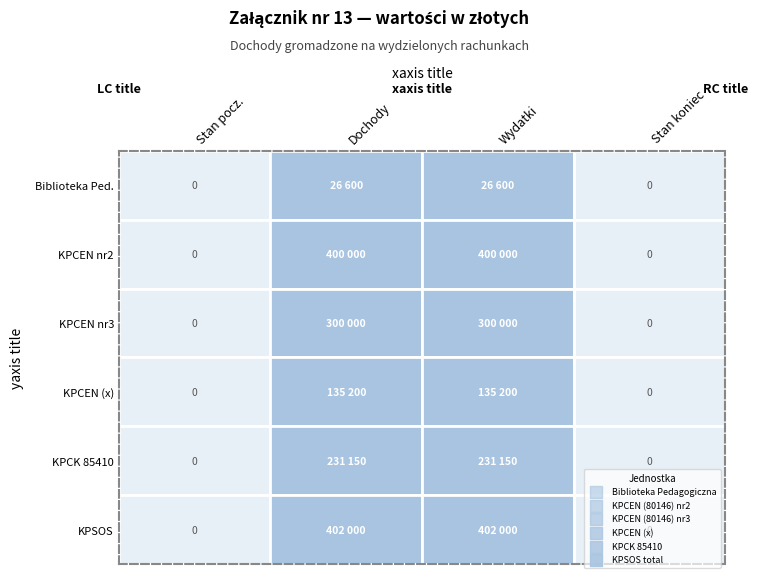

Reading left to right, extract all data points from this chart.

Biblioteka Pedagogiczna: 0	26600	26600	0
KPCEN (80146) nr2: 0	400000	400000	0
KPCEN (80146) nr3: 0	300000	300000	0
KPCEN (x): 0	135200	135200	0
KPCK 85410: 0	231150	231150	0
KPSOS total: 0	402000	402000	0